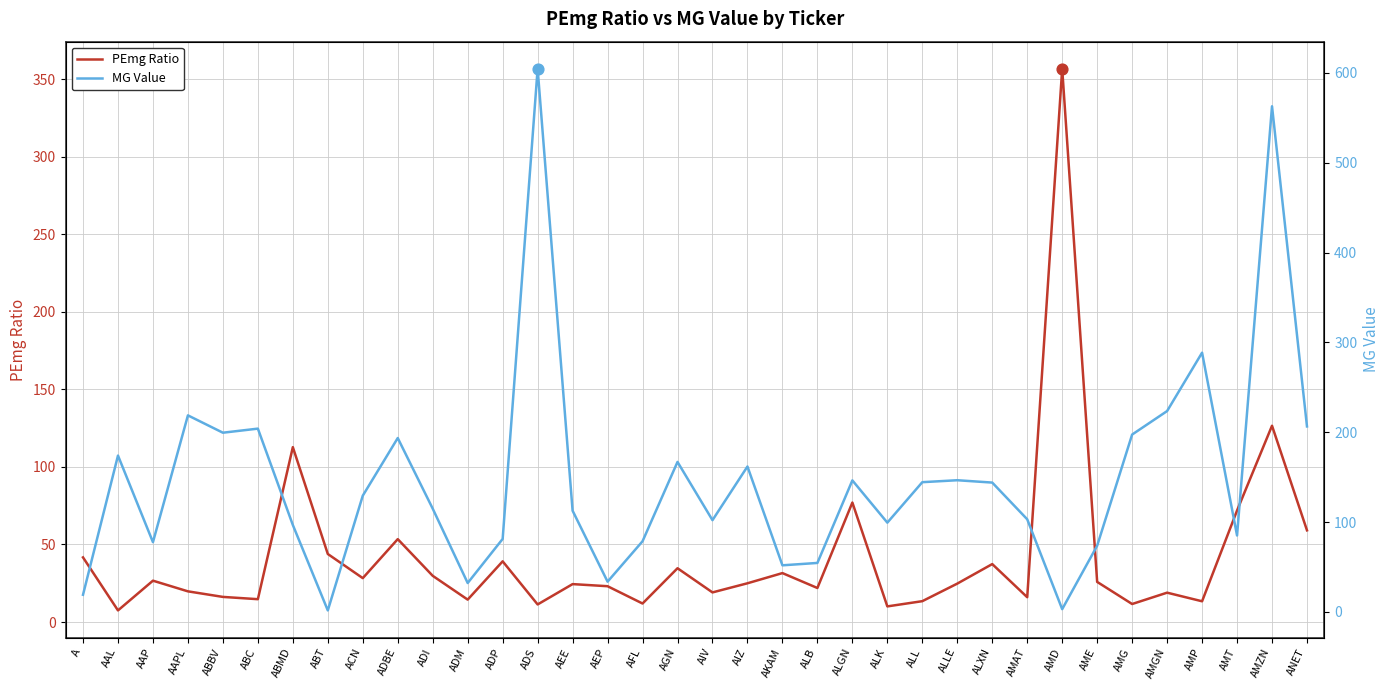

Which series reaches the maximum Y coordinate?

MG Value